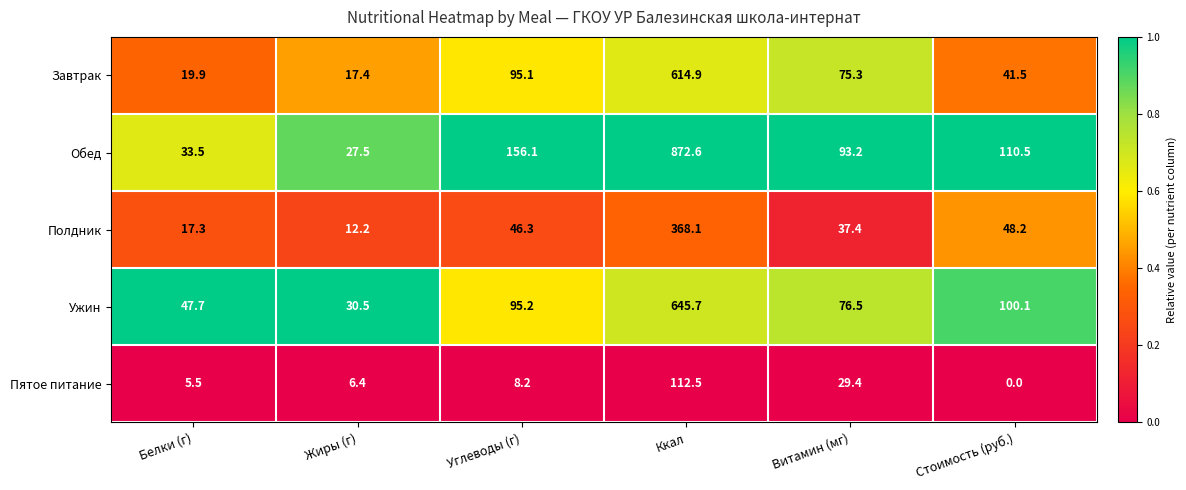

Reading right to left, transcribe all the data shown in this chart.

Завтрак: 41.5	75.3	614.9	95.1	17.4	19.9
Обед: 110.5	93.2	872.6	156.1	27.5	33.5
Полдник: 48.2	37.4	368.1	46.3	12.2	17.3
Ужин: 100.1	76.5	645.7	95.2	30.5	47.7
Пятое питание: 0.0	29.4	112.5	8.2	6.4	5.5